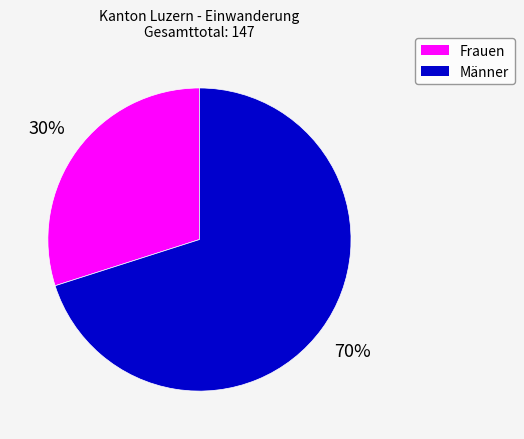

The Männer slice represents 85% of the pie. True or false?

False